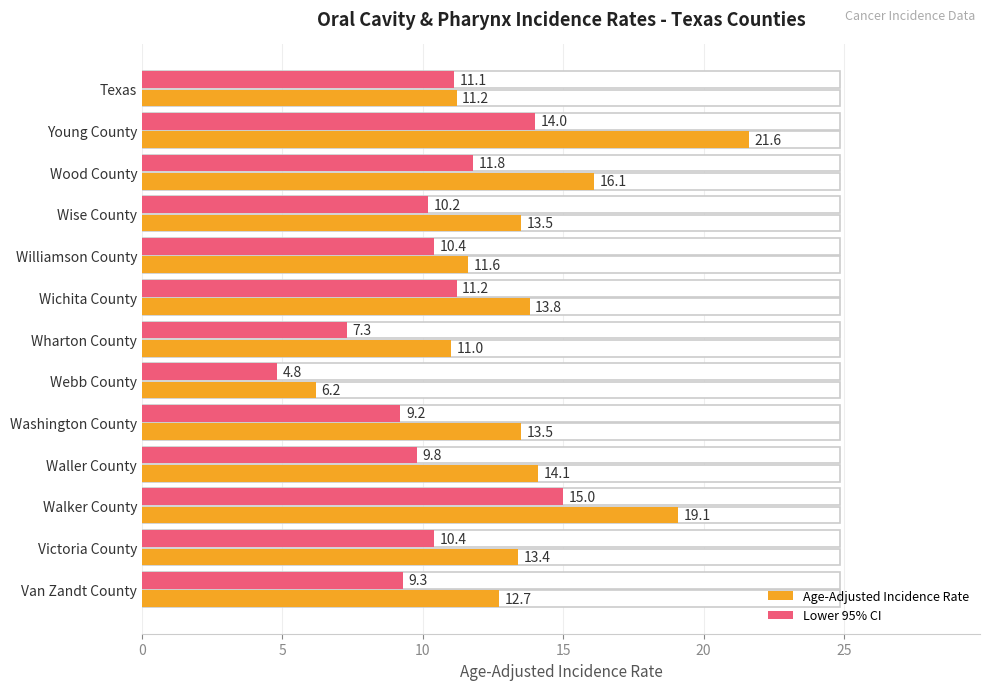

The value of Age-Adjusted Incidence Rate at 0 is 11.2. True or false?

True